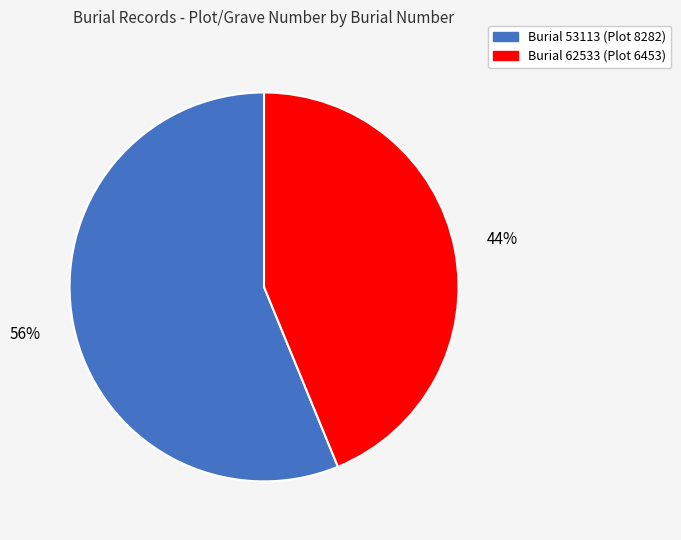

To the nearest percent, what is the average slice percentage?

50%